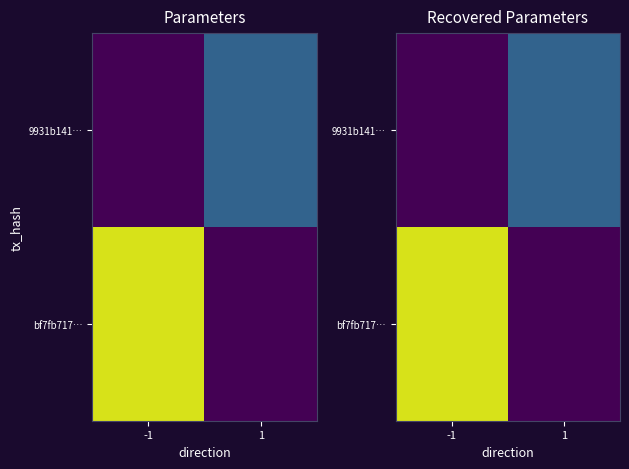

Which series has the widest spread of values?

bf7fb717…